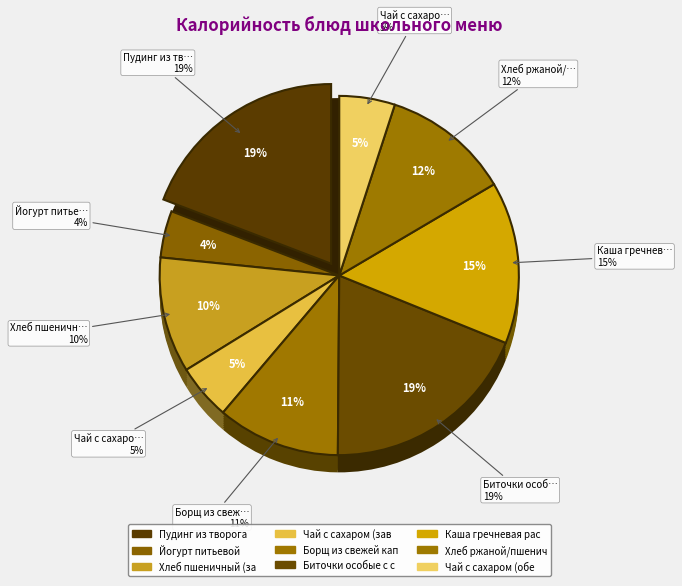

True or false: Чай с сахаром (завтрак) accounts for 5% of the total.

True